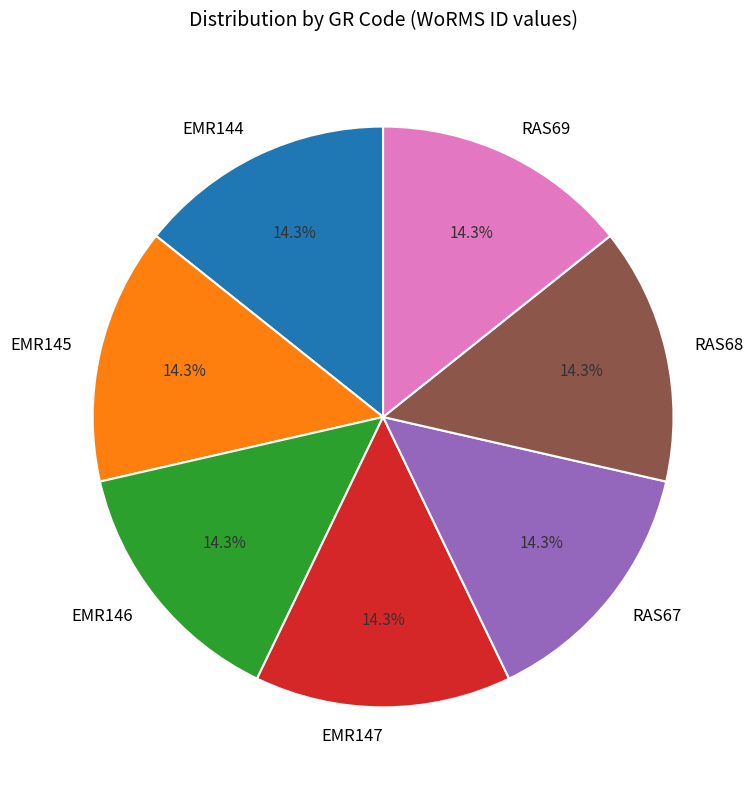

Is EMR147 the majority of the pie?

No